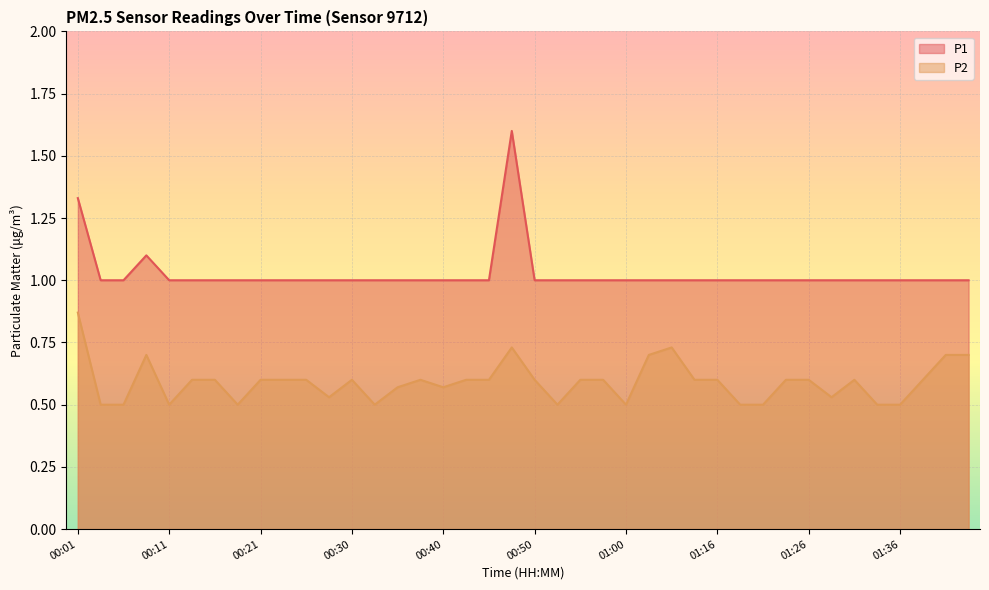

At which label does P1 reach its peak?

00:47